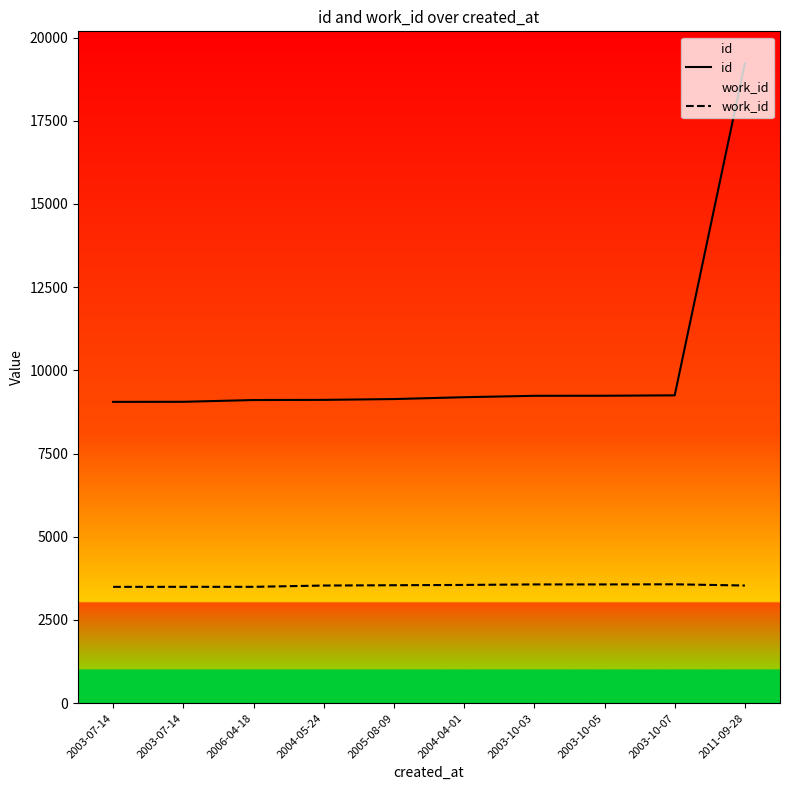

True or false: work_id and id intersect in this chart.

False